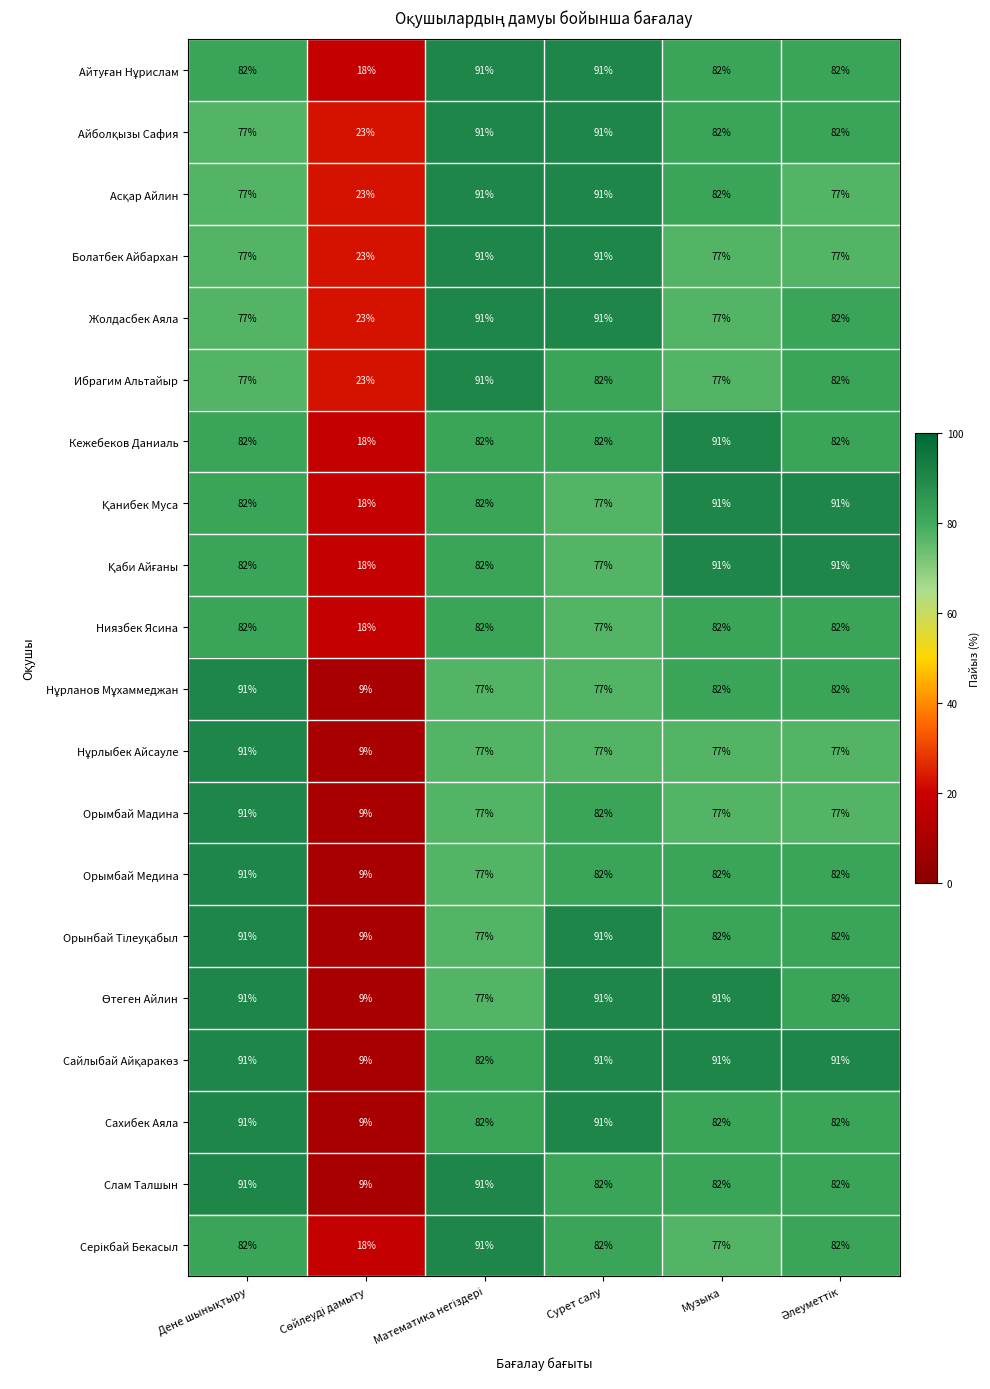

What is the minimum value shown in the chart?

9